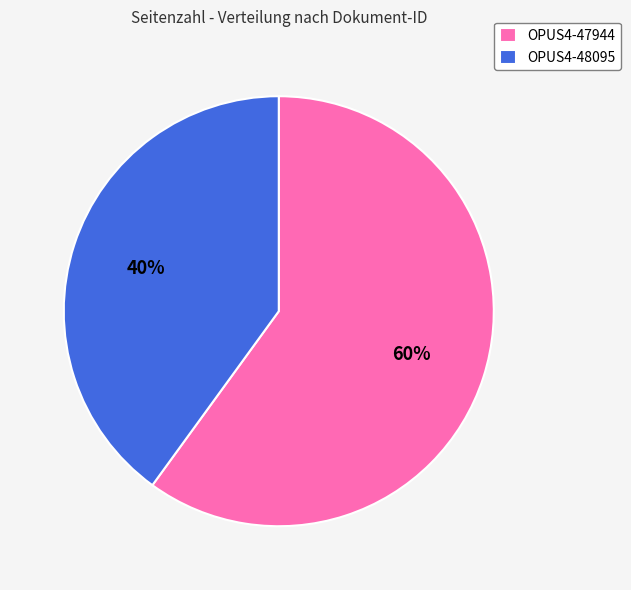

To the nearest percent, what portion does OPUS4-48095 represent?

40%